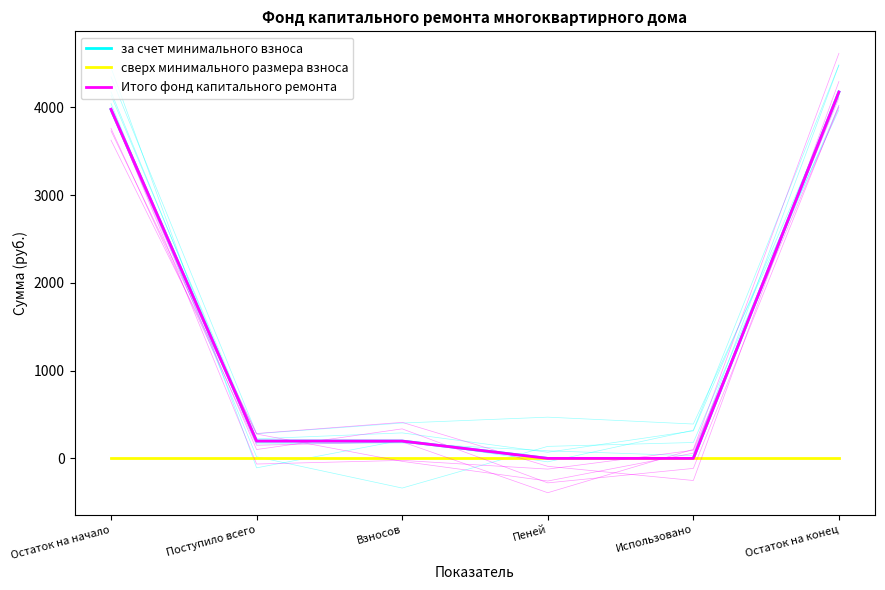

Does the chart display data point markers on the line(s)?

No